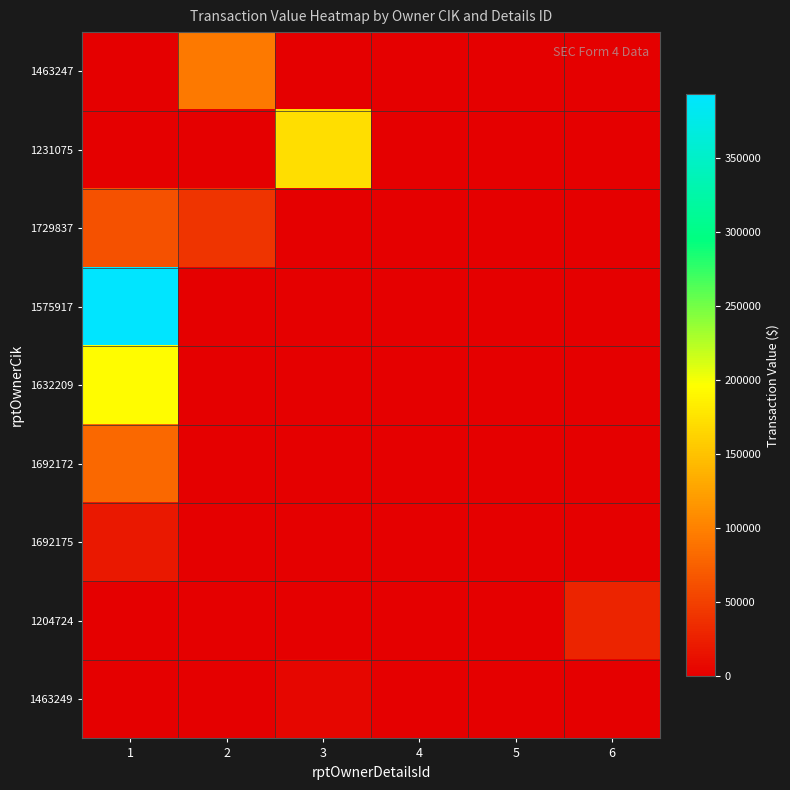

Reading left to right, what are all the values shown in this chart?

1463247: 1=0	2=94536	3=0	4=0	5=0	6=0
1231075: 1=0	2=0	3=171105	4=0	5=0	6=0
1729837: 1=64351	2=40851	3=0	4=0	5=0	6=0
1575917: 1=393360	2=0	3=0	4=0	5=0	6=0
1632209: 1=193879	2=0	3=0	4=0	5=0	6=0
1692172: 1=80700	2=0	3=0	4=0	5=0	6=0
1692175: 1=18861	2=0	3=0	4=0	5=0	6=0
1204724: 1=0	2=0	3=0	4=0	5=0	6=27734
1463249: 1=0	2=0	3=6011	4=0	5=0	6=0